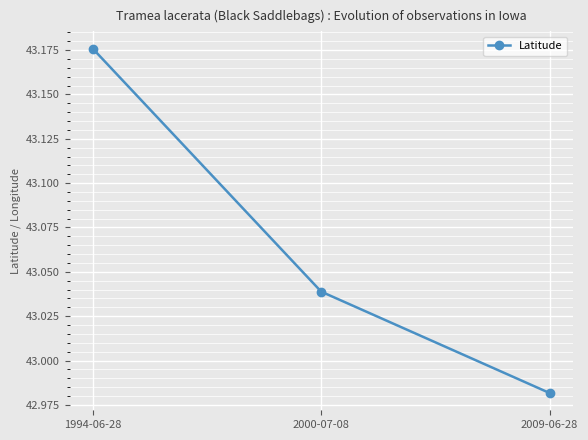

Between 2009-06-28 and 2000-07-08, which is larger?

2000-07-08